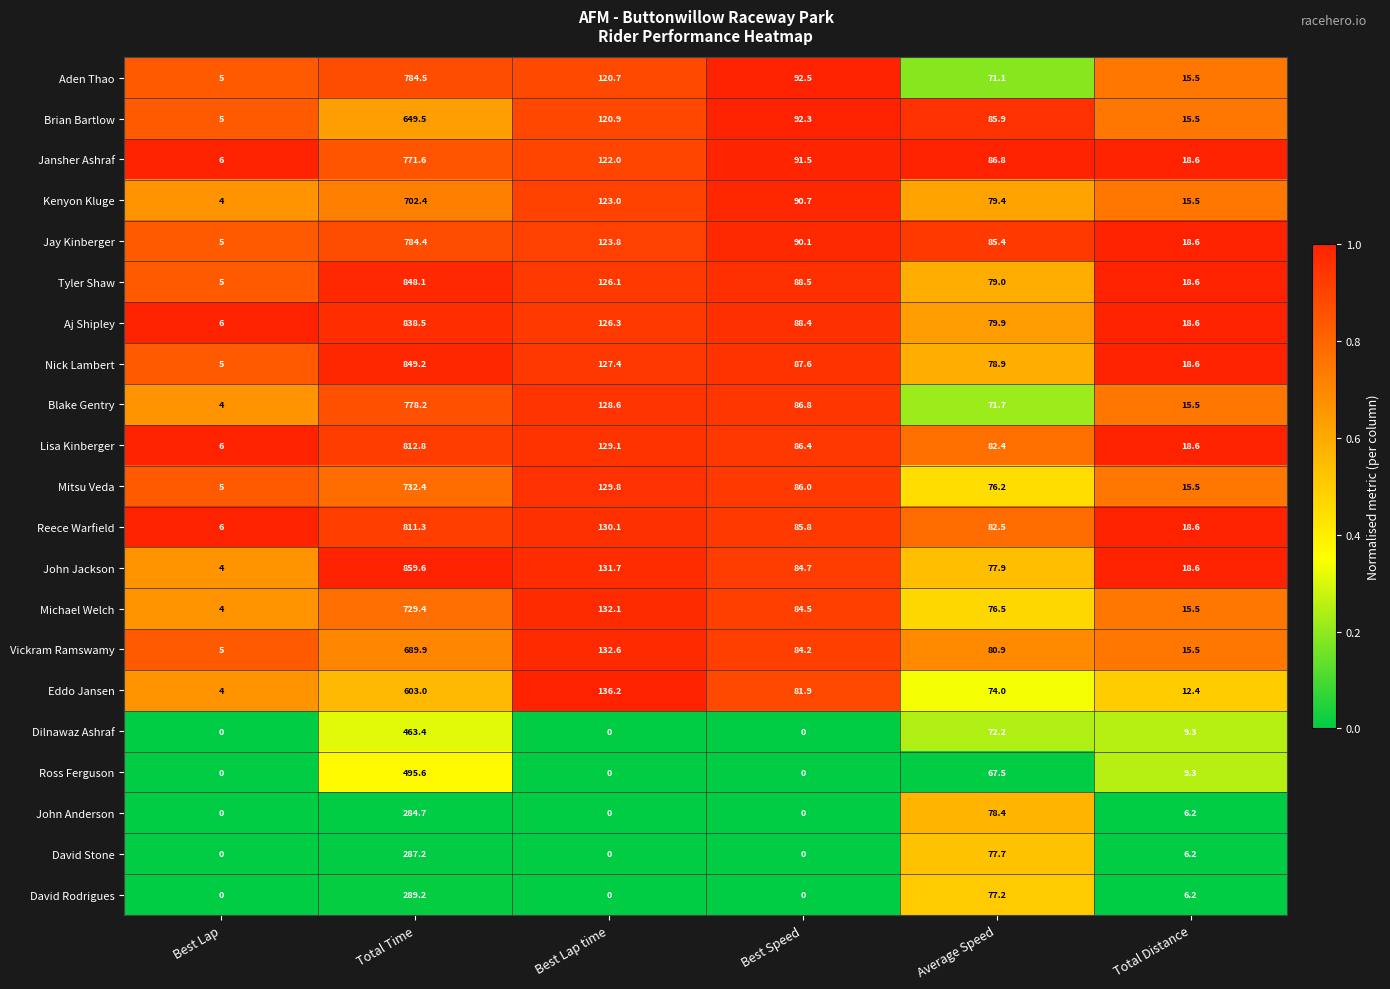

What is the difference between the highest and lowest values at Best Lap?

6.0